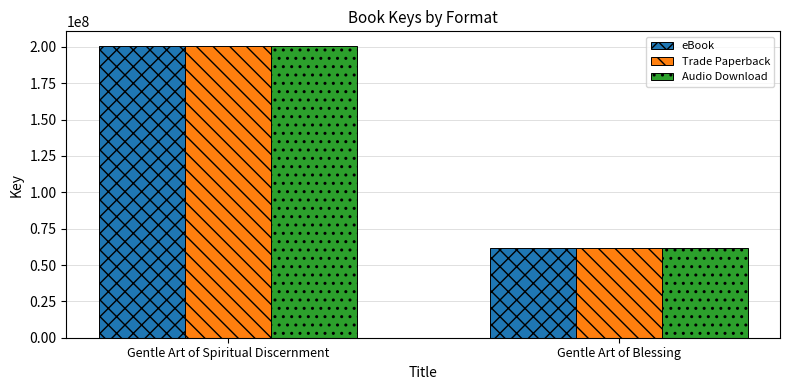

How many data points does each series have?

2